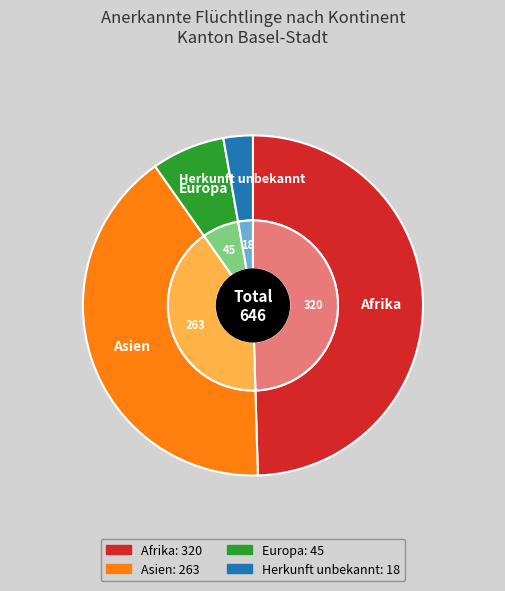

Rank the categories by value from lowest to highest.

Herkunft unbekannt, Europa, Asien, Afrika